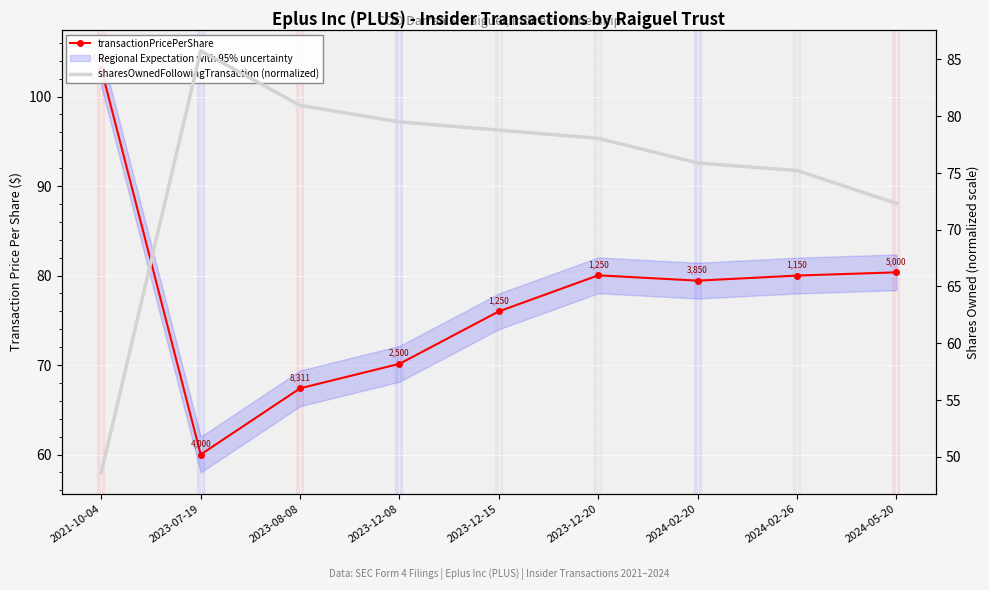

What is the smallest value displayed?

48.6